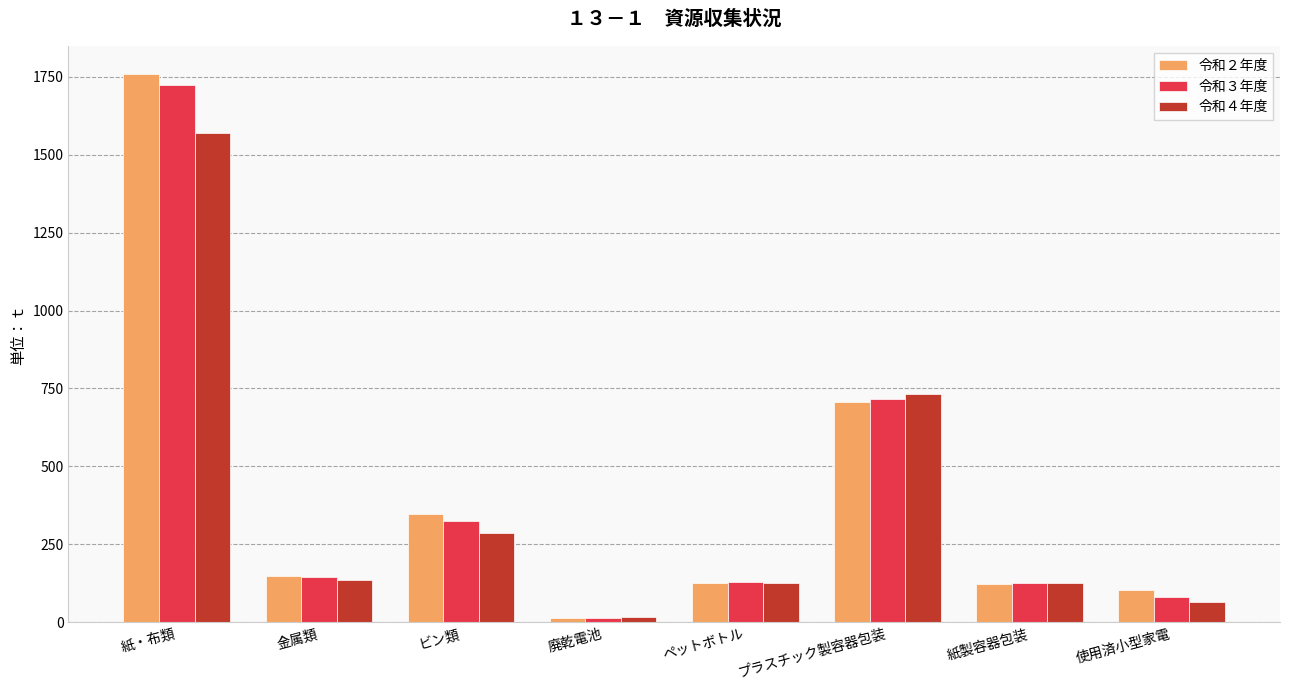

The 令和４年度 series shows 124.2 at ペットボトル. True or false?

True